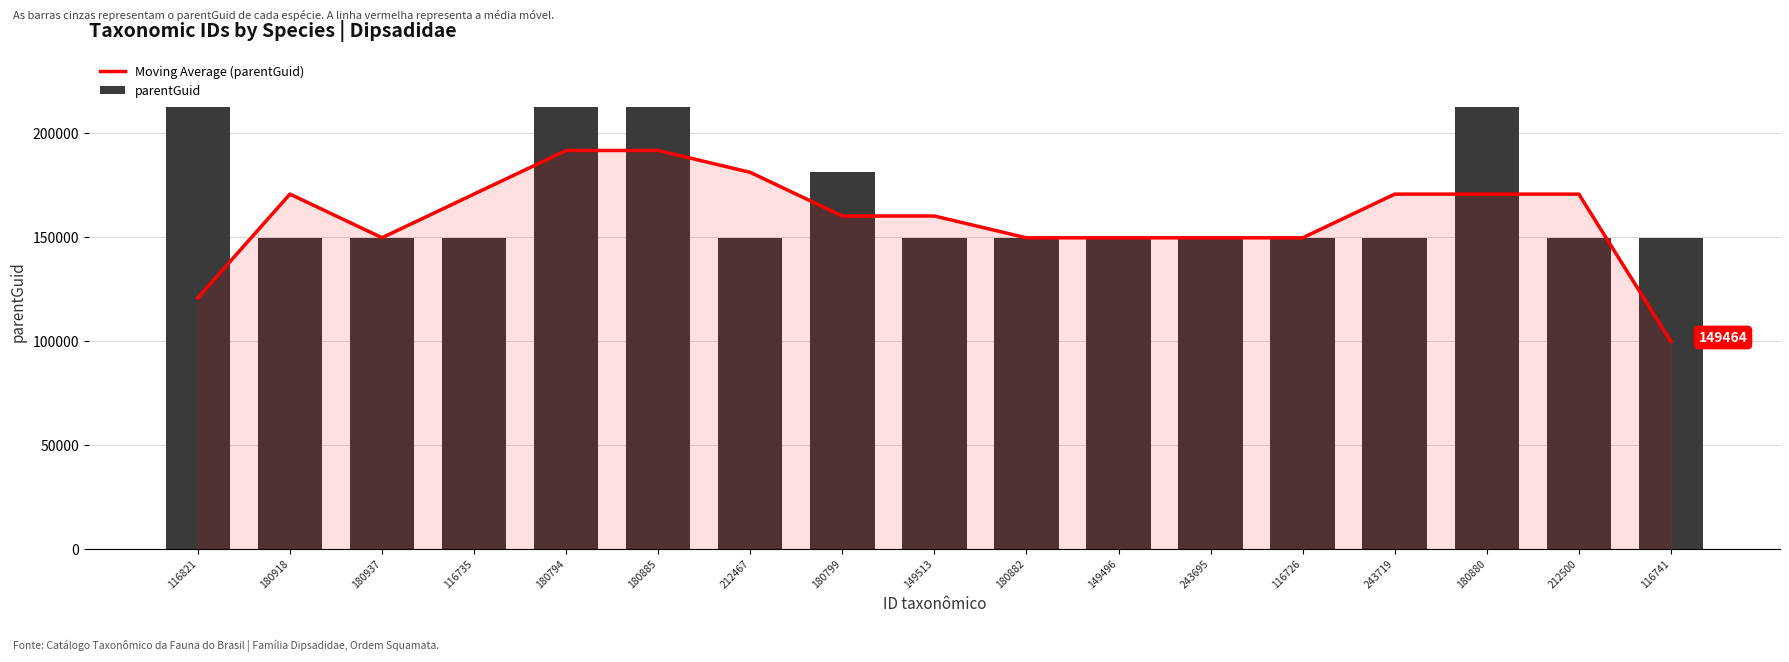

What is the spread (max minus min) of values at 212500?

21002.3